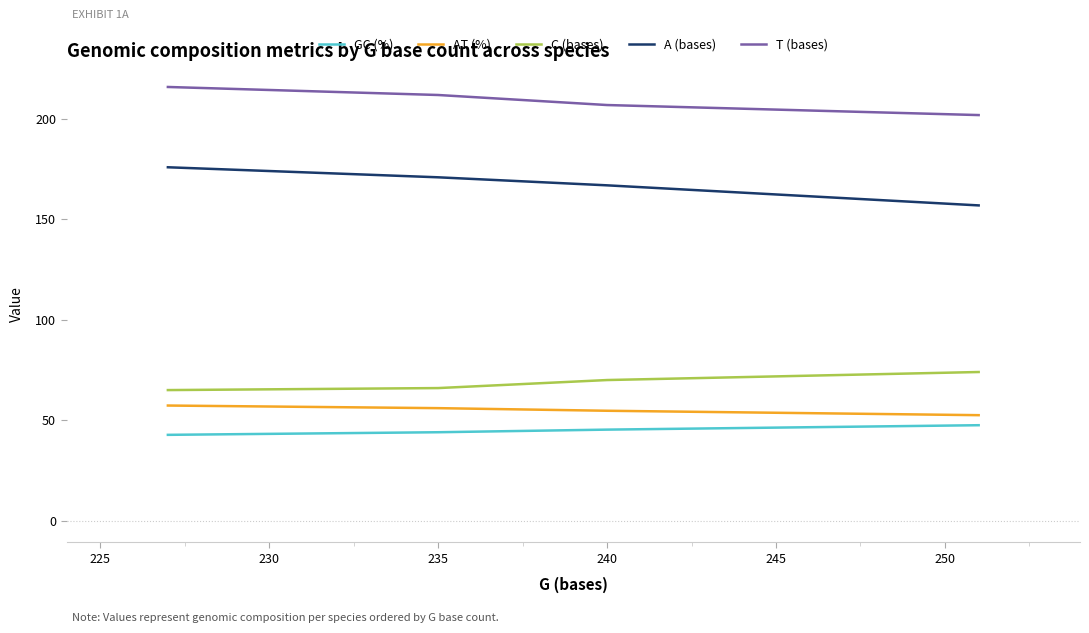

Count the number of data series in this chart.

5